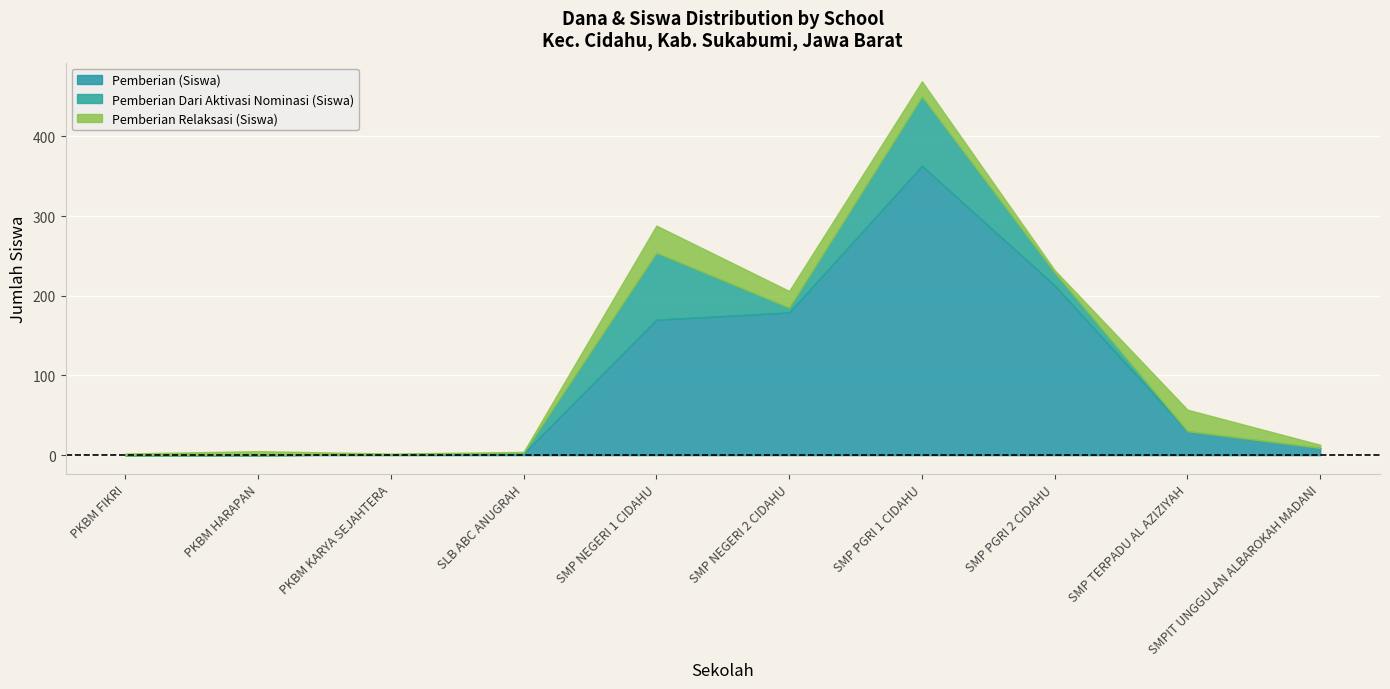

Is it true that Pemberian (Siswa) equals 249 at SMP NEGERI 1 CIDAHU?

False